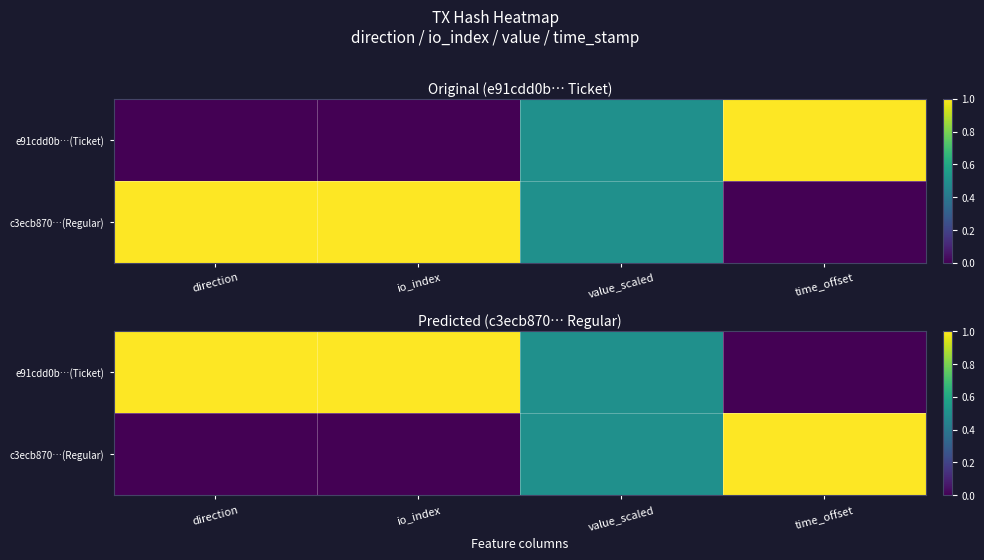

What is the difference between the c3ecb870…(Regular) values at direction and value_scaled?

0.5